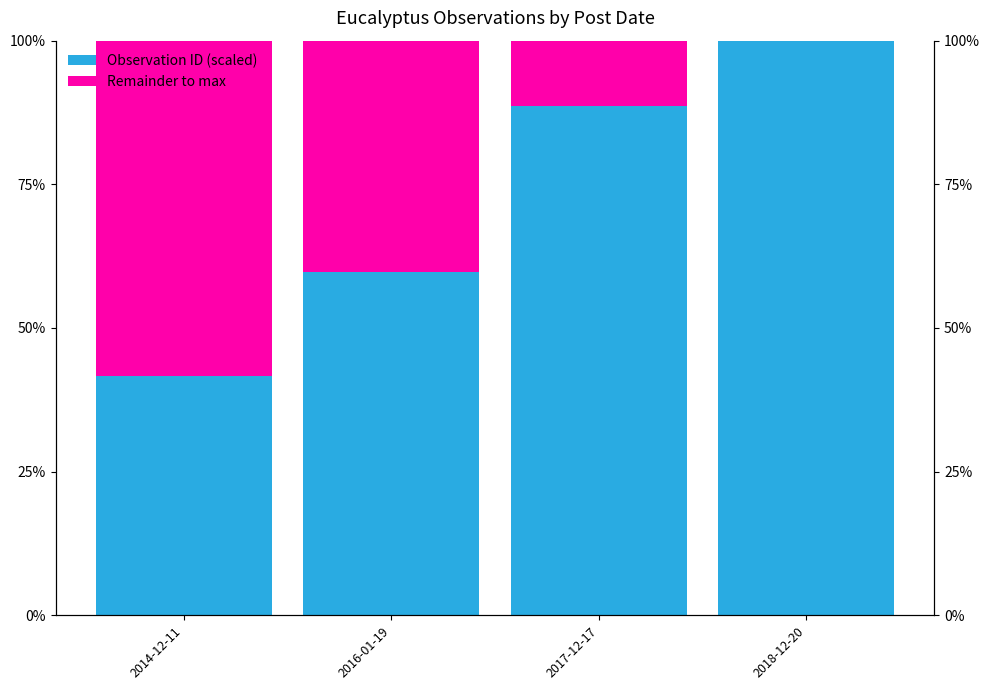

Which series changed the most between 2014-12-11 and 2017-12-17?

Observation ID (scaled)